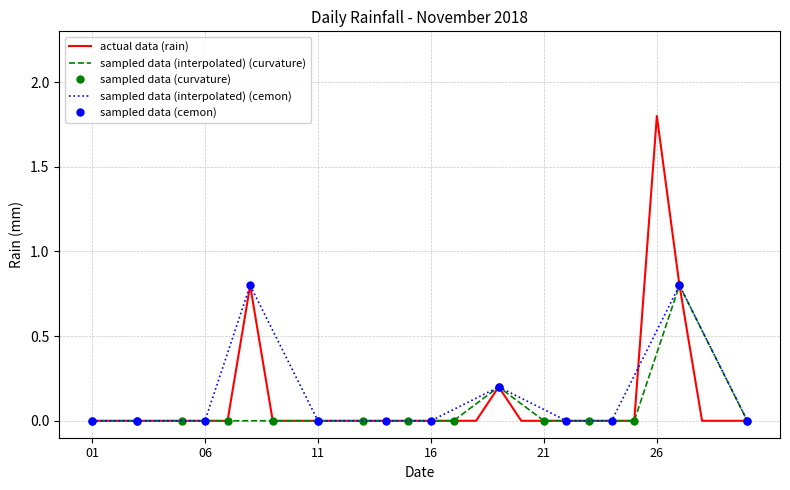

Is it true that the value at 2018-11-22 is -1.1?

False